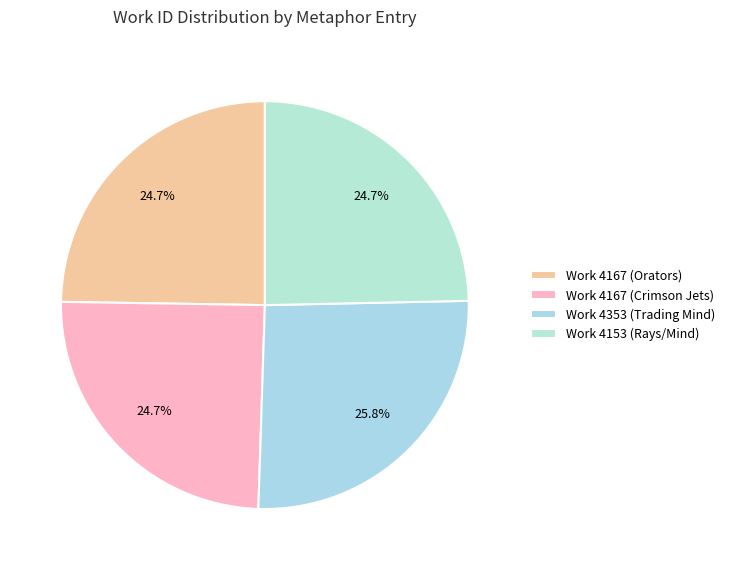

How many slices are in this pie chart?

4